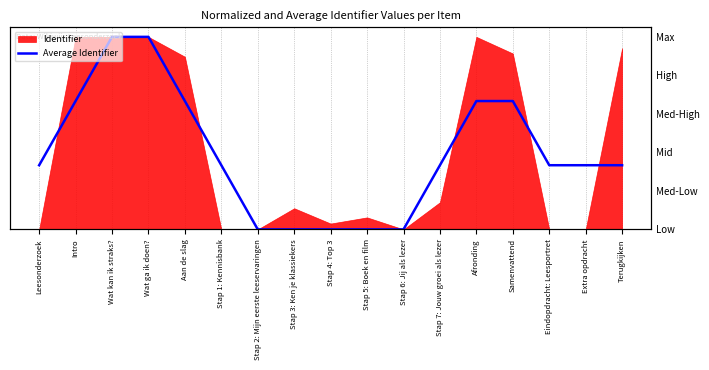

Is it true that the value at Wat kan ik straks? is 1.6?

False